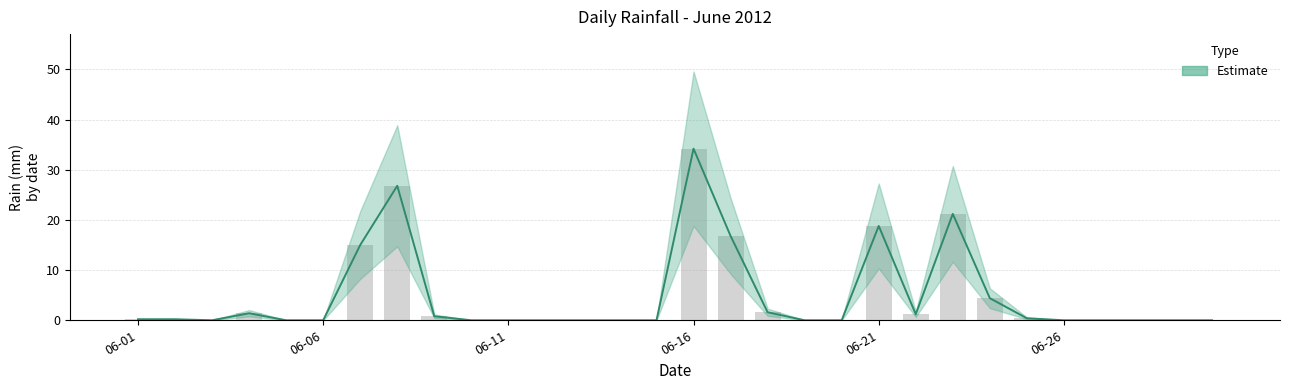

Reading right to left, list all the values displayed in this chart.

0.0	0.0	0.0	0.0	0.0	0.4	4.4	21.2	1.2	18.8	0.0	0.0	1.6	16.8	34.2	0.0	0.0	0.0	0.0	0.0	0.0	0.8	26.8	15.0	0.0	0.0	1.4	0.0	0.2	0.2